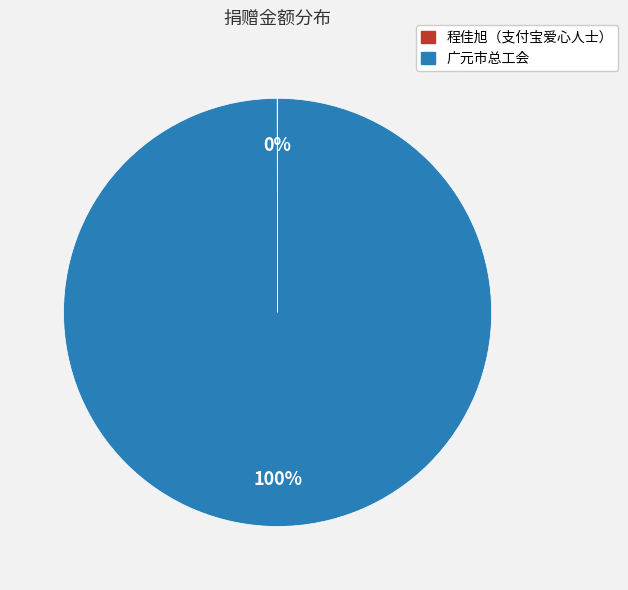

What is the largest slice in the pie chart?

广元市总工会